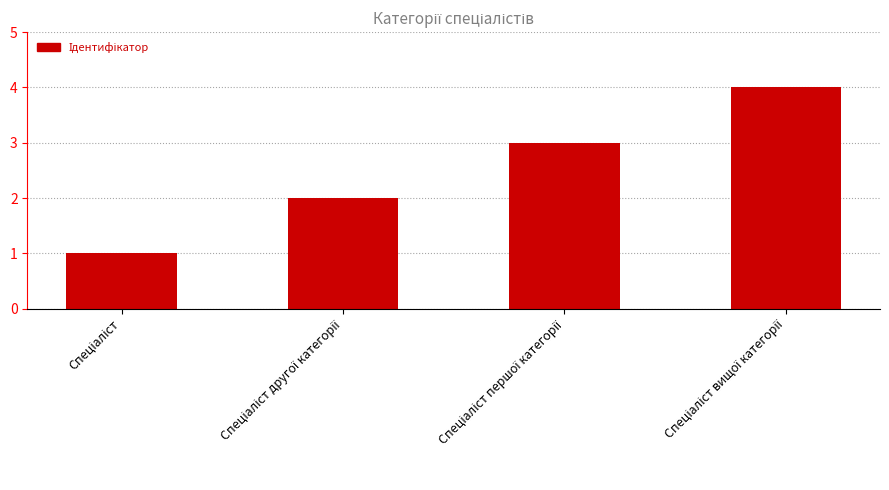

What is the maximum value shown in the chart?

4